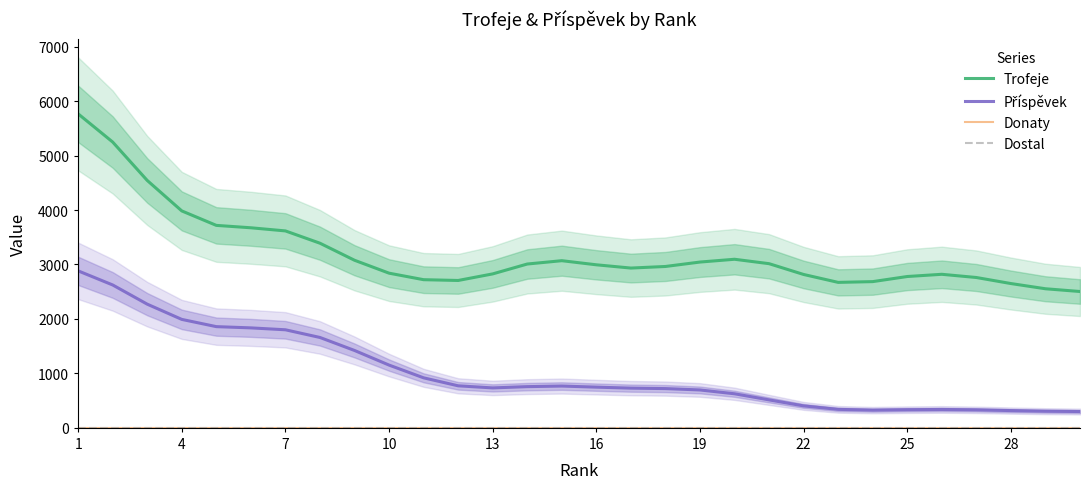

At 16, list the series in order from smallest to largest.

Donaty, Dostal, Příspěvek, Trofeje